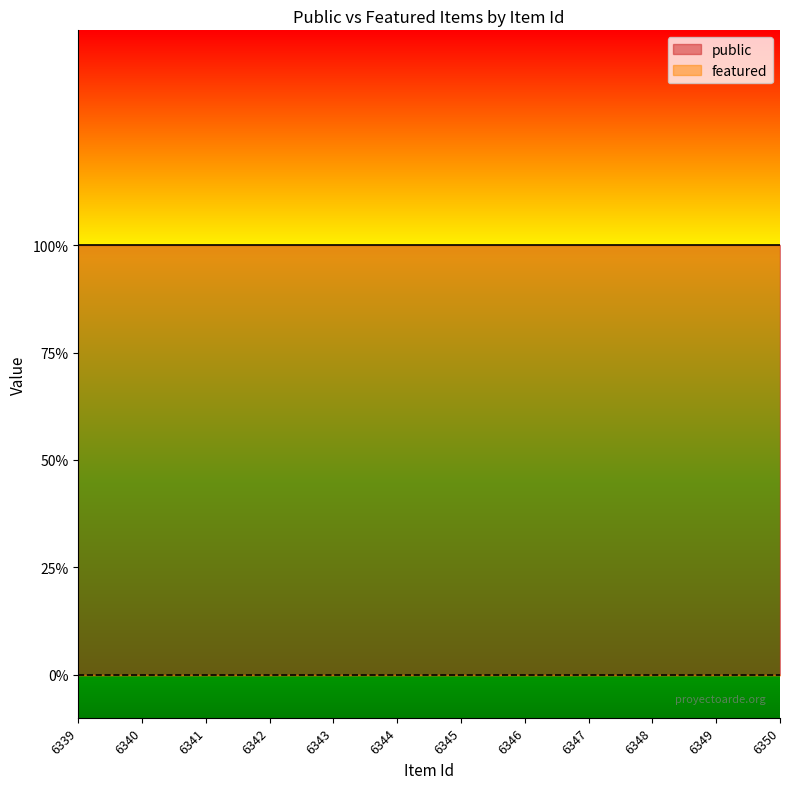

What is the total value across all series at 6350?

1